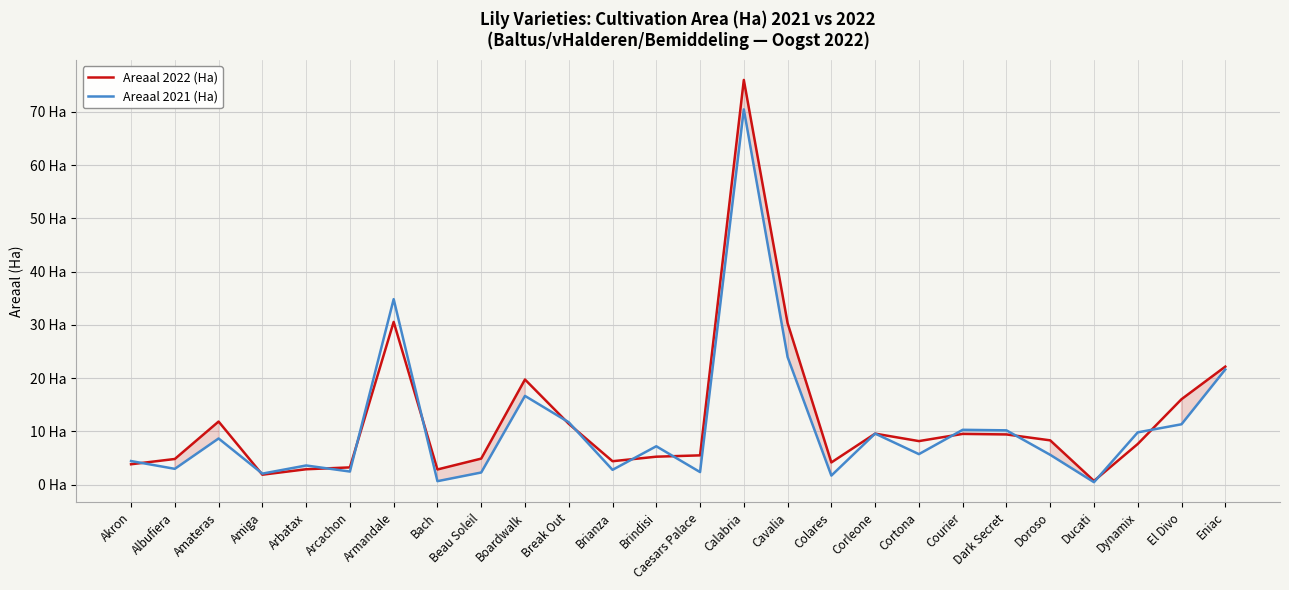

Between Corleone and El Divo, which series saw the biggest shift?

Areaal 2022 (Ha)